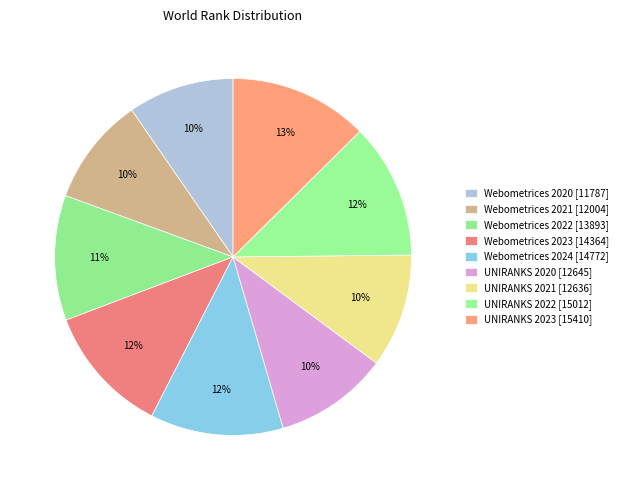

Count the number of slices in the pie.

9